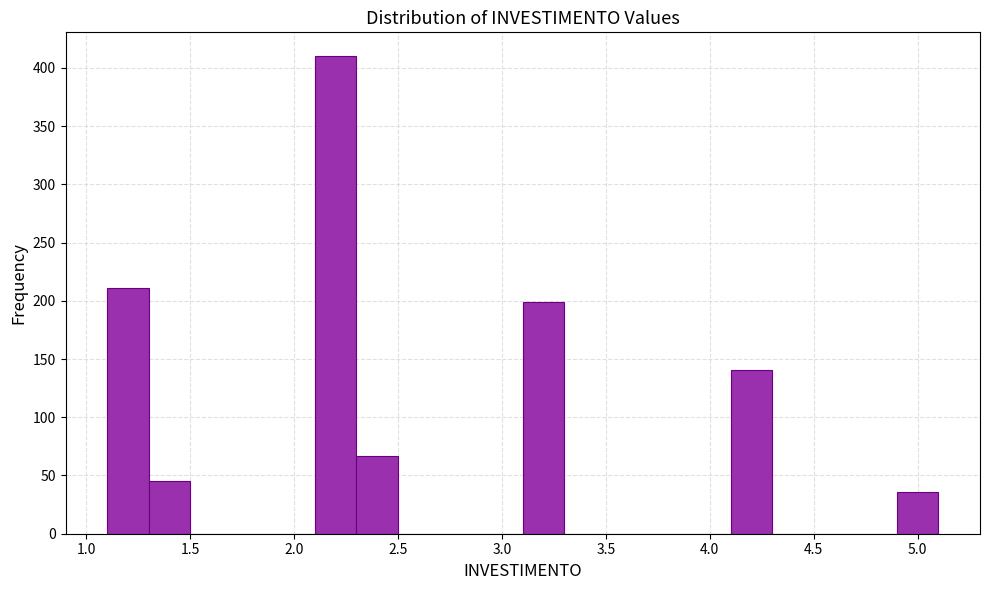

Reading left to right, list every bar in this chart as the range it spans on the x-axis followed by its height. The values are not printed on the chart, so give them approximately, as read against the axis.

1.1 to 1.3: 210
1.3 to 1.5: 45
1.5 to 1.7: 0
1.7 to 1.9: 0
1.9 to 2.1: 0
2.1 to 2.3: 410
2.3 to 2.5: 65
2.5 to 2.7: 0
2.7 to 2.9: 0
2.9 to 3.1: 0
3.1 to 3.3: 200
3.3 to 3.5: 0
3.5 to 3.7: 0
3.7 to 3.9: 0
3.9 to 4.1: 0
4.1 to 4.3: 140
4.3 to 4.5: 0
4.5 to 4.7: 0
4.7 to 4.9: 0
4.9 to 5.1: 35